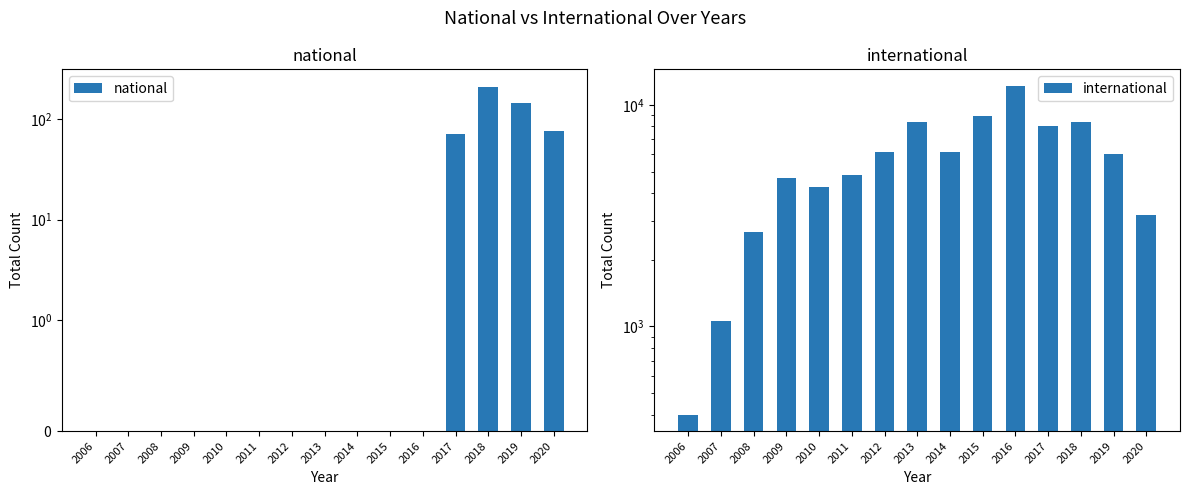

Are the bars horizontal?

No